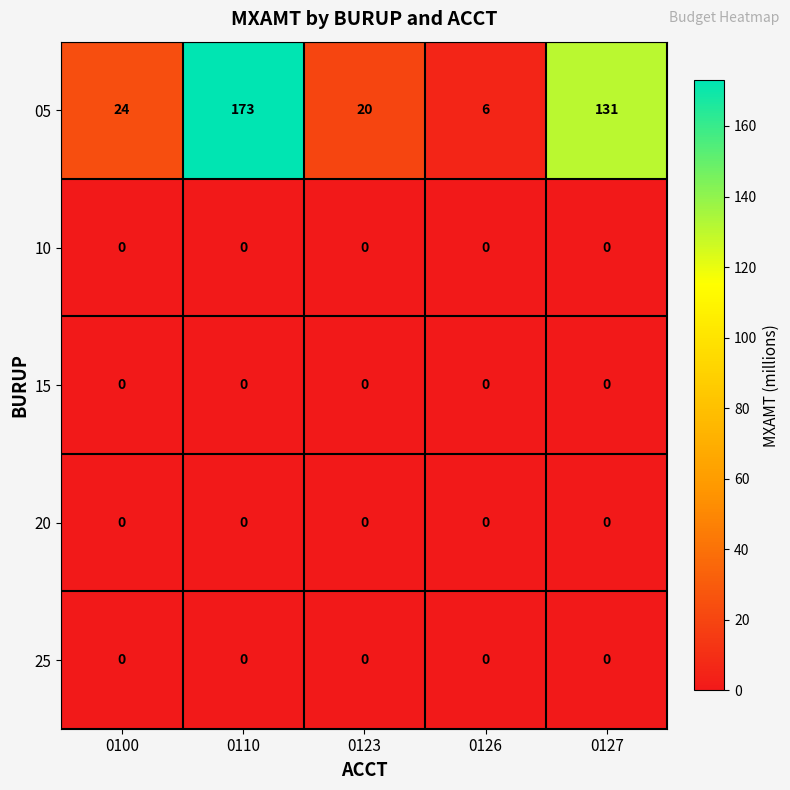

Which label corresponds to the largest value in the chart?

0110